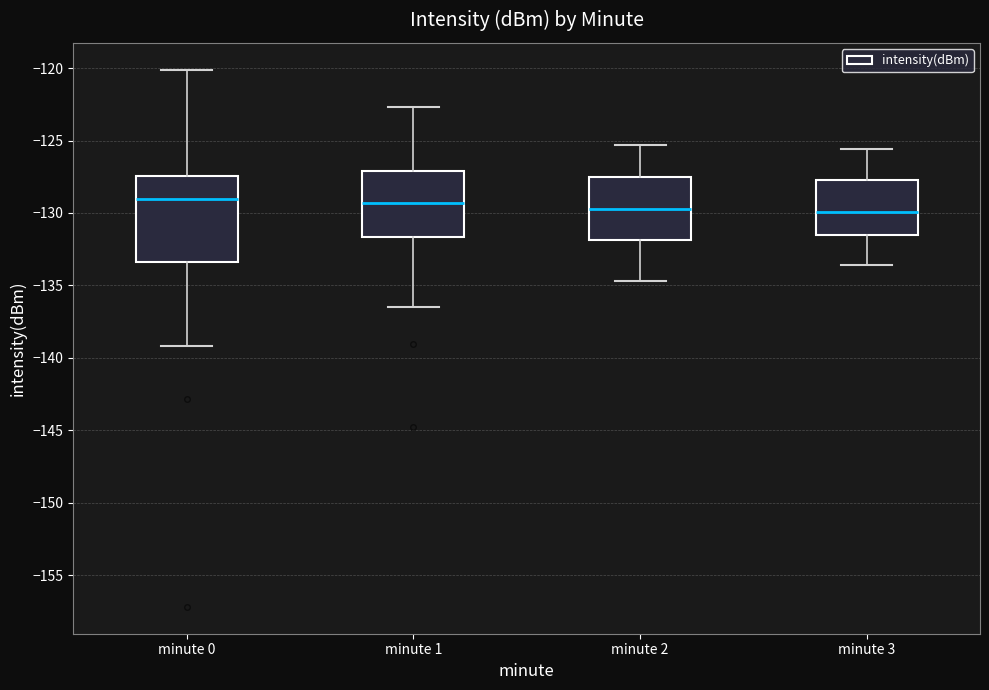

Reading left to right, read every box against the y-axis: the position of its median line, the range the box covers, and the ends of its whiskers. The values are not printed on the chart, so give them approximately, as read against the axis.

minute 0: median -129.0, box -133.5 to -127.5, whiskers -139.0 to -120.0
minute 1: median -129.5, box -131.5 to -127.0, whiskers -136.5 to -122.5
minute 2: median -129.5, box -132.0 to -127.5, whiskers -134.5 to -125.5
minute 3: median -130.0, box -131.5 to -127.5, whiskers -133.5 to -125.5